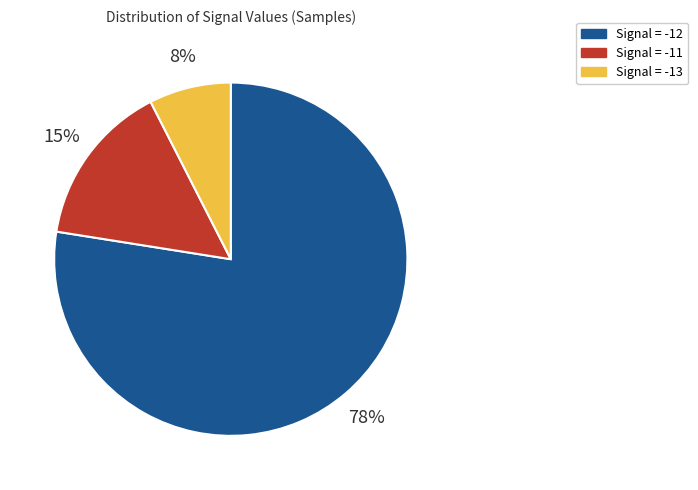

How many segments does this pie chart have?

3